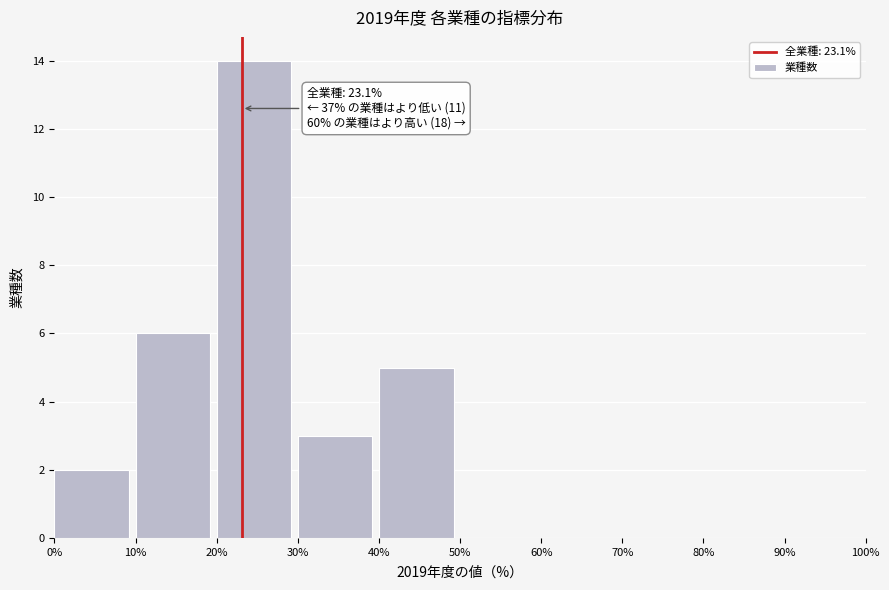

Over which range of the x-axis is the bar tallest?

20% to 30%